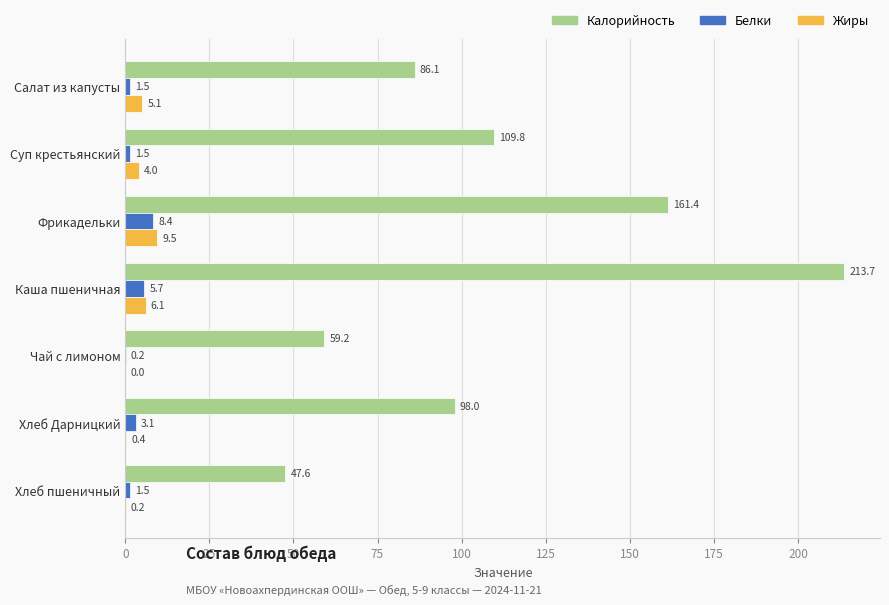

What value does the Калорийность series have at Фрикадельки?

161.4